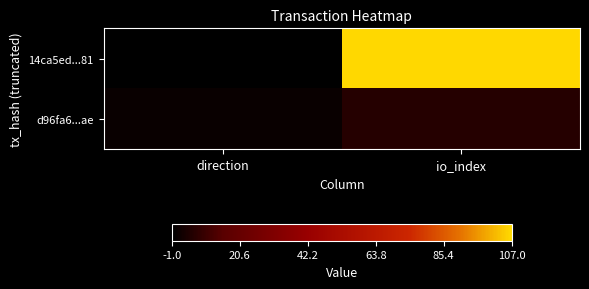

Reading right to left, what are all the values shown in this chart?

14ca5ed...81: io_index=1.0	direction=0.0
d96fa6...ae: io_index=0.1	direction=0.0